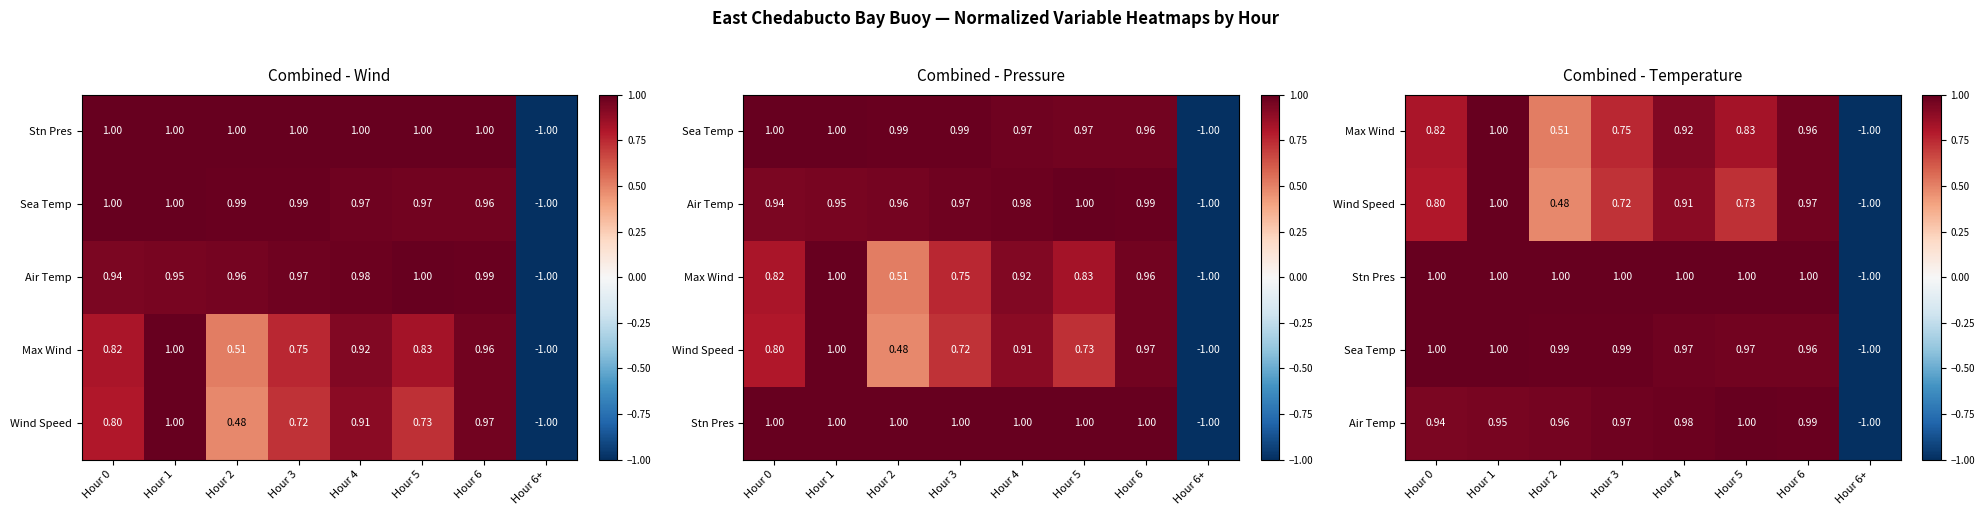

Is it true that Air Temp equals 0.7 at Hour 4?

False